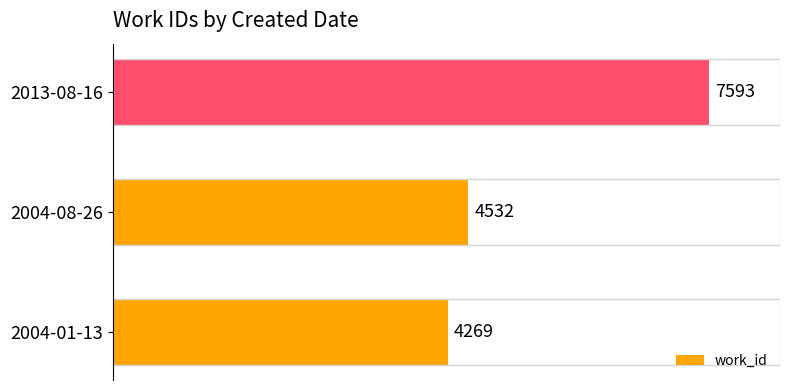

How many data points are less than 4532?

1